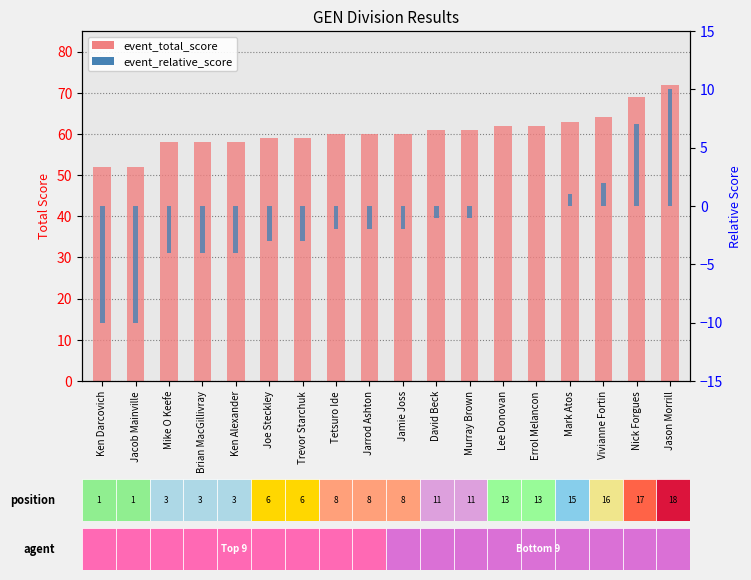

At which label does event_relative_score reach its peak?

Jason Morrill